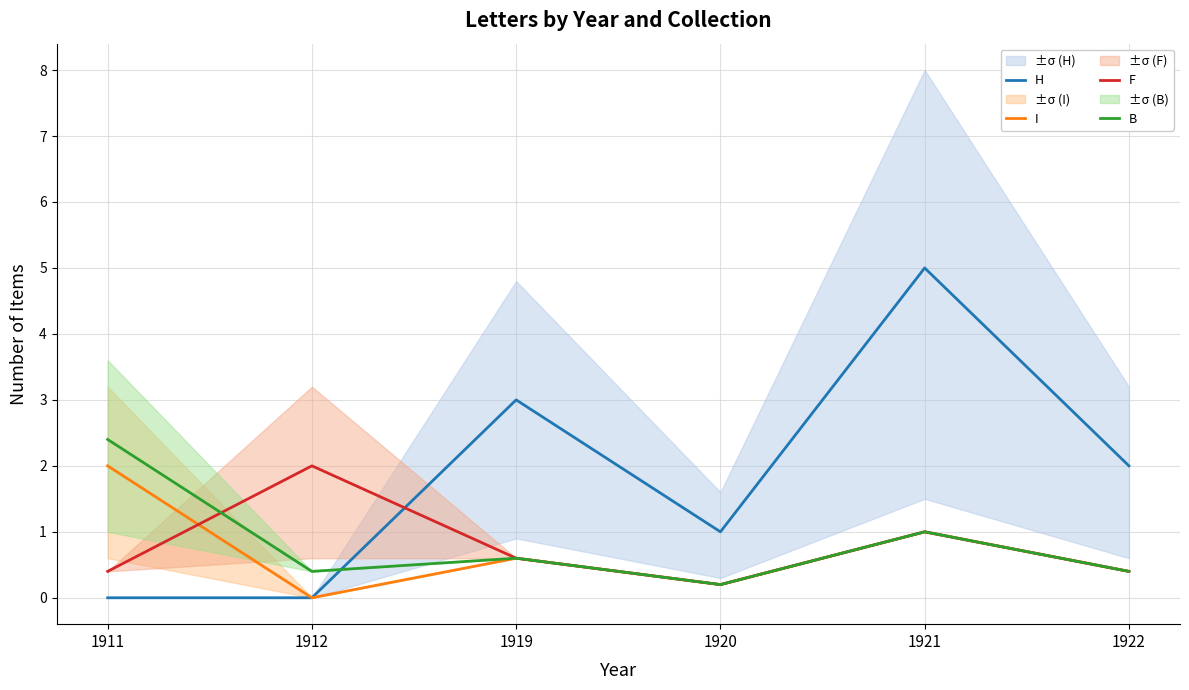

True or false: B has more than 1 interior local peaks.

True